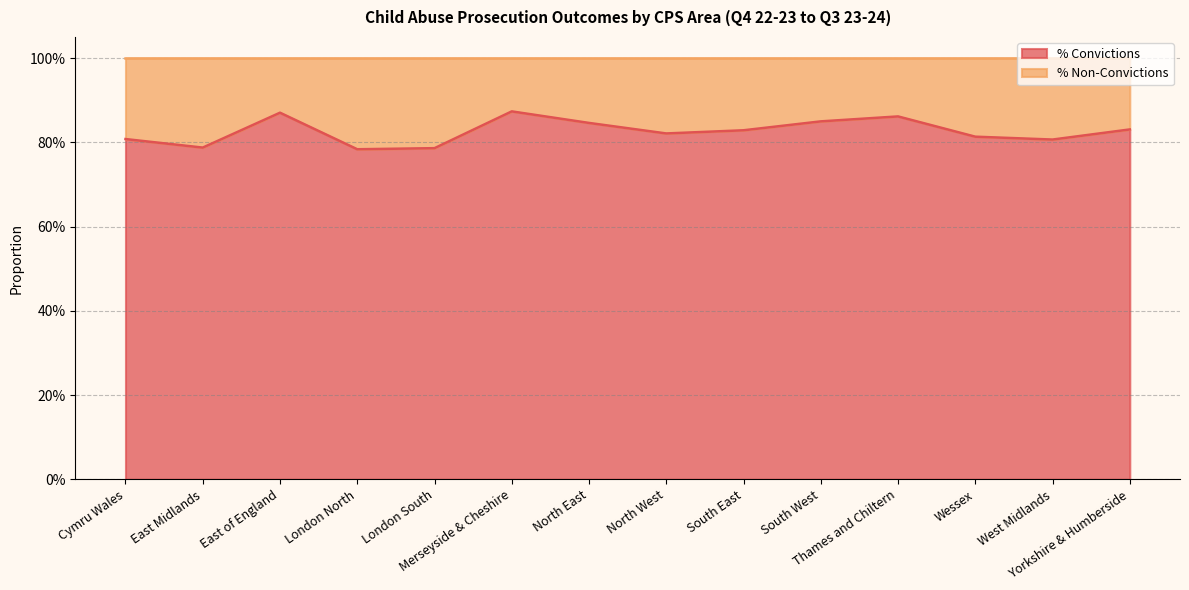

What is the sum of all values?

11.6